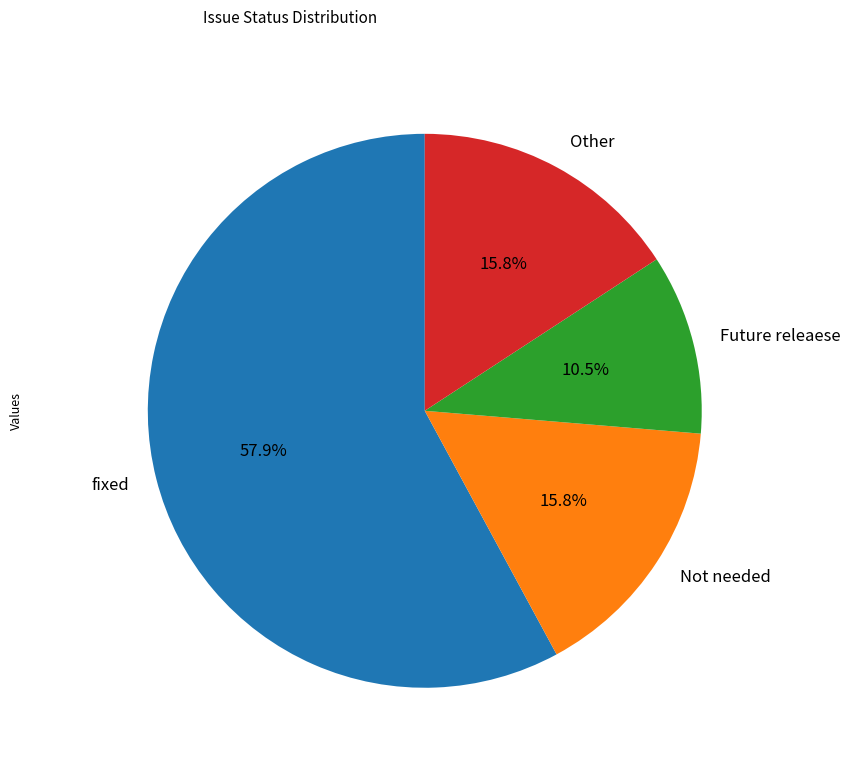

To the nearest percent, what is the combined percentage of fixed and Other?

74%